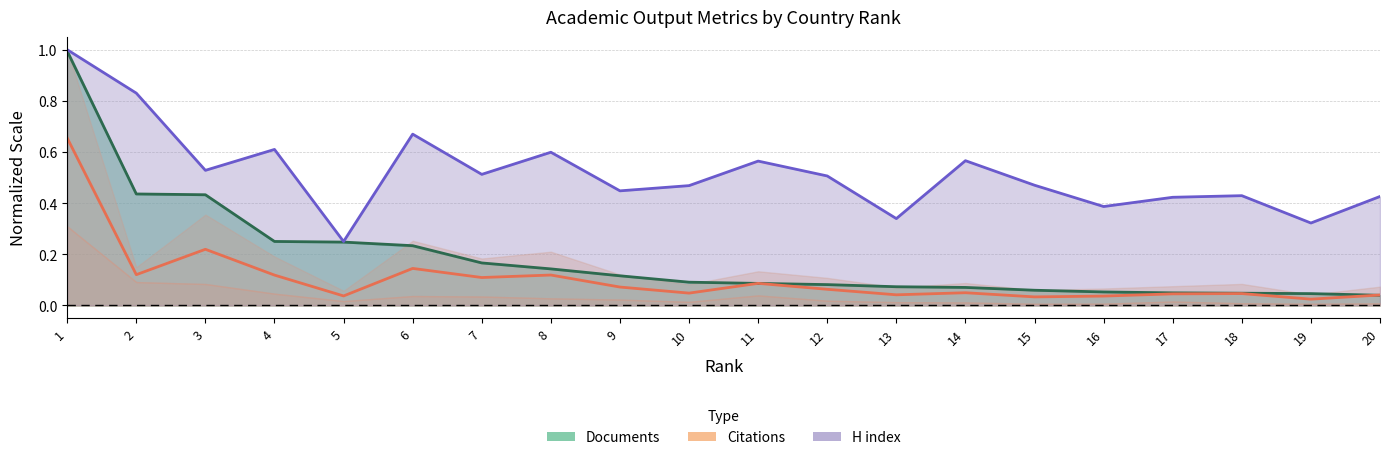

The value of H index at 3 is 0.5. True or false?

True